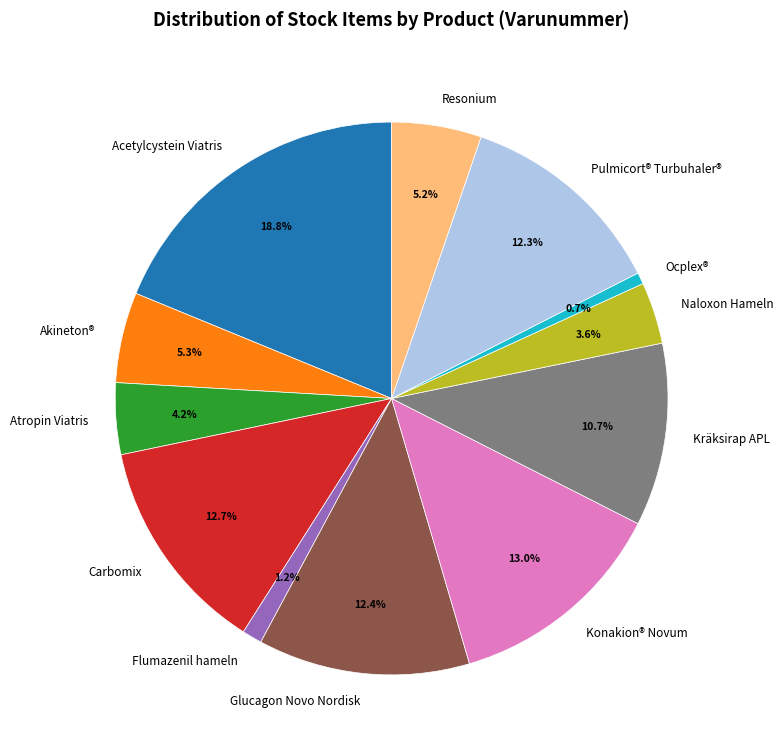

Which category has the biggest portion of the pie?

Acetylcystein Viatris